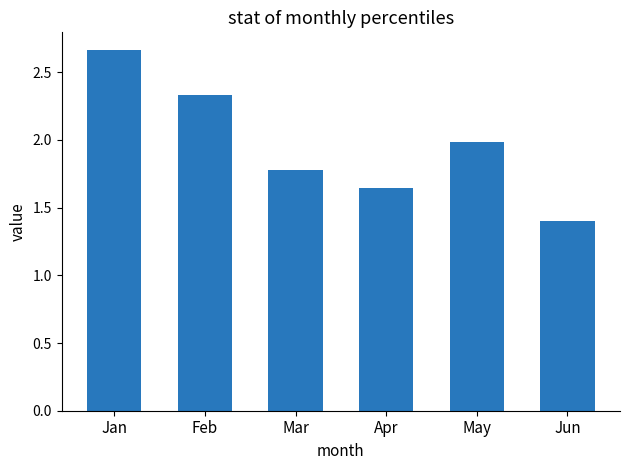

What is the ratio of the value at Mar to the value at Feb?

0.8